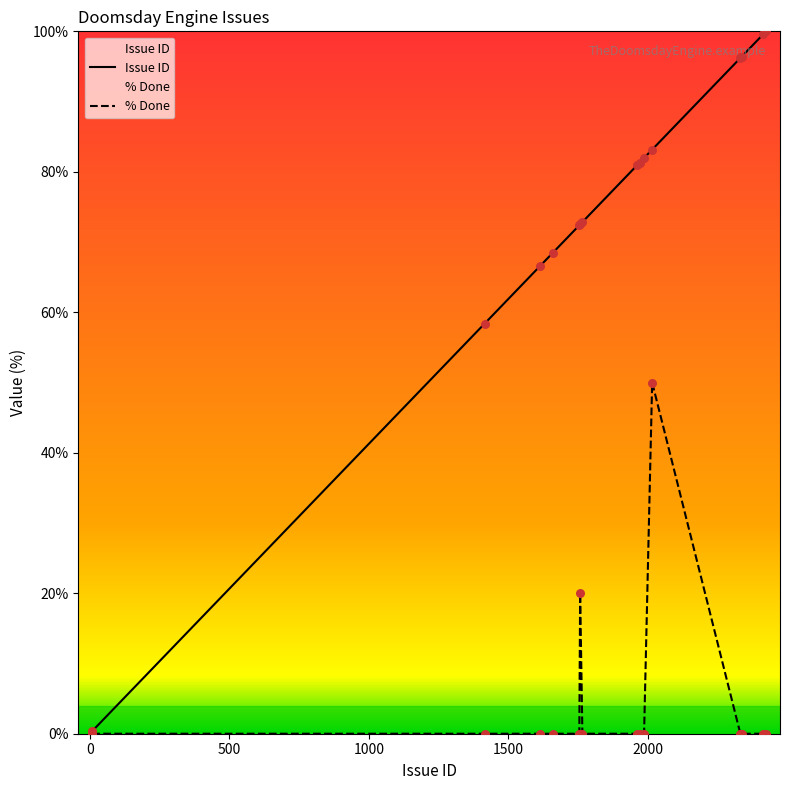

Which series has the largest total across all categories?

Issue ID